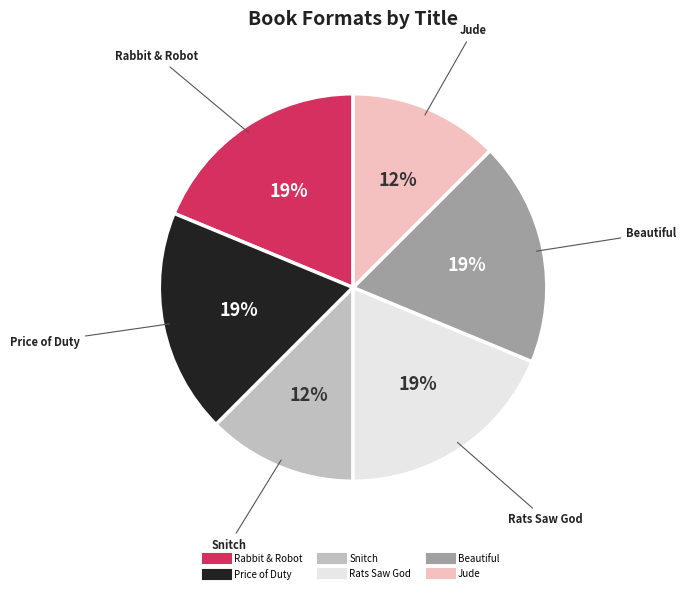

Is the sum of Snitch and Rabbit & Robot greater than half?

No